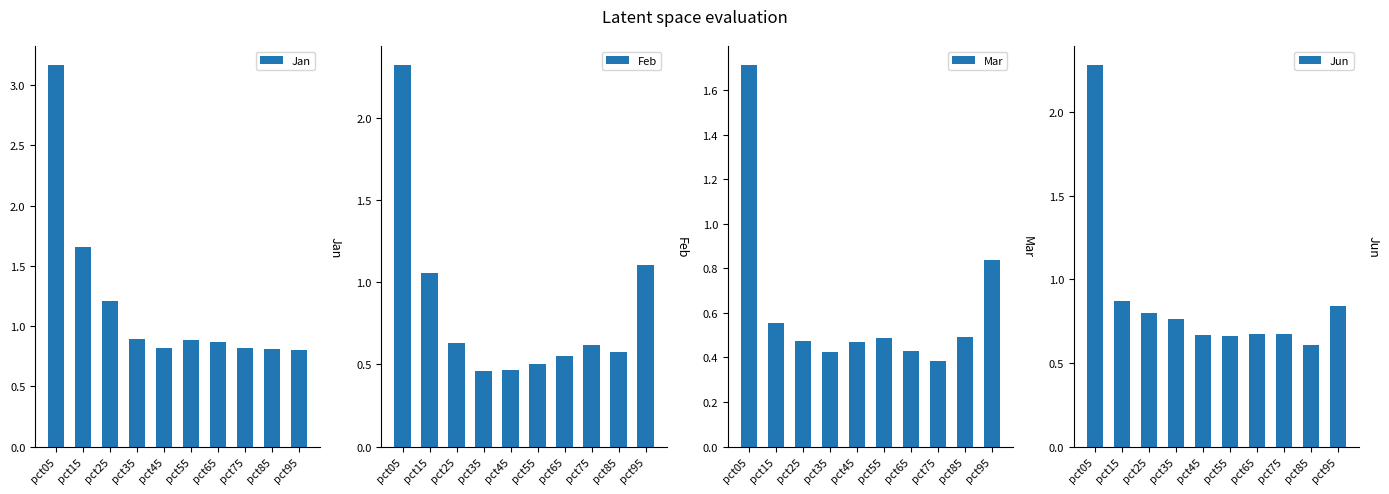

Reading left to right, extract all data points from this chart.

Jan: pct05=3.2	pct15=1.7	pct25=1.2	pct35=0.9	pct45=0.8	pct55=0.9	pct65=0.9	pct75=0.8	pct85=0.8	pct95=0.8
Feb: pct05=2.3	pct15=1.1	pct25=0.6	pct35=0.5	pct45=0.5	pct55=0.5	pct65=0.5	pct75=0.6	pct85=0.6	pct95=1.1
Mar: pct05=1.7	pct15=0.6	pct25=0.5	pct35=0.4	pct45=0.5	pct55=0.5	pct65=0.4	pct75=0.4	pct85=0.5	pct95=0.8
Jun: pct05=2.3	pct15=0.9	pct25=0.8	pct35=0.8	pct45=0.7	pct55=0.7	pct65=0.7	pct75=0.7	pct85=0.6	pct95=0.8